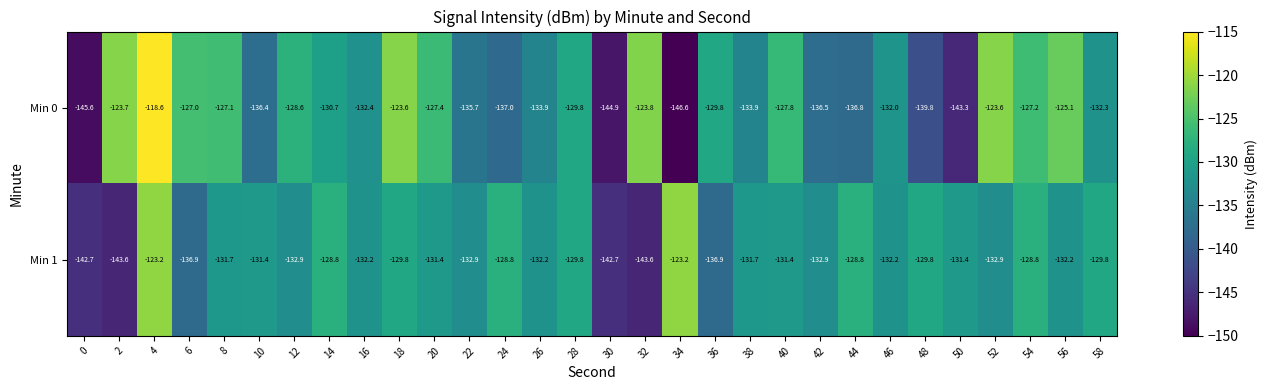

Count the number of data series in this chart.

2